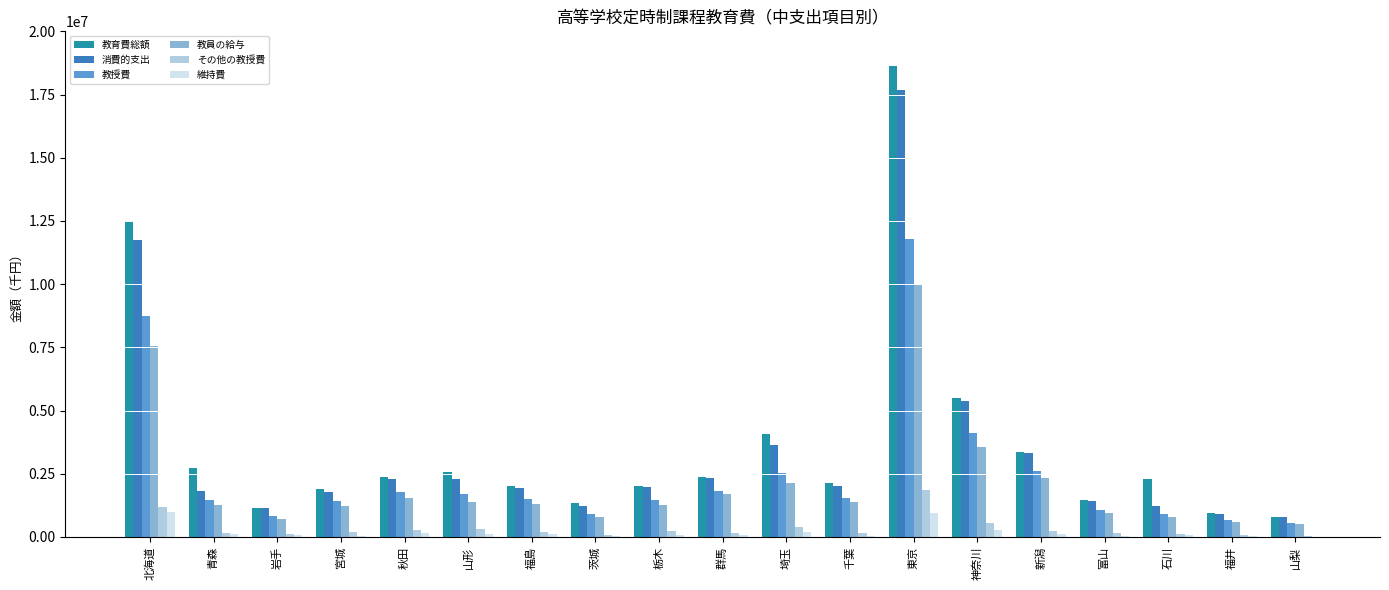

Is the value of 教授費 at 宮城 greater than the value of その他の教授費 at 山梨?

Yes